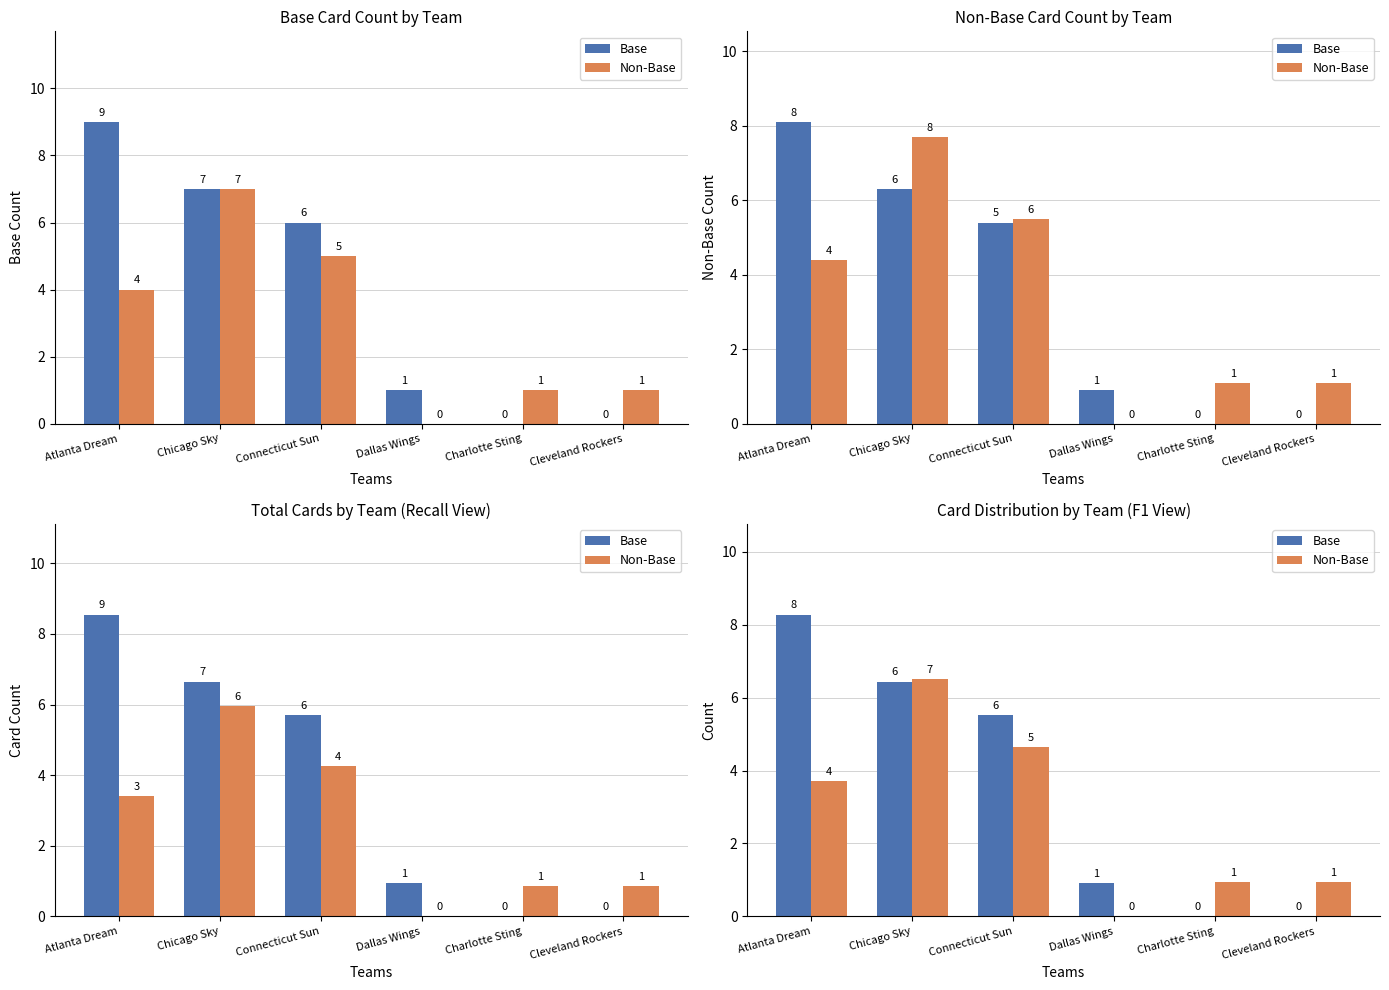

The Non-Base series shows 1.4 at Cleveland Rockers. True or false?

False